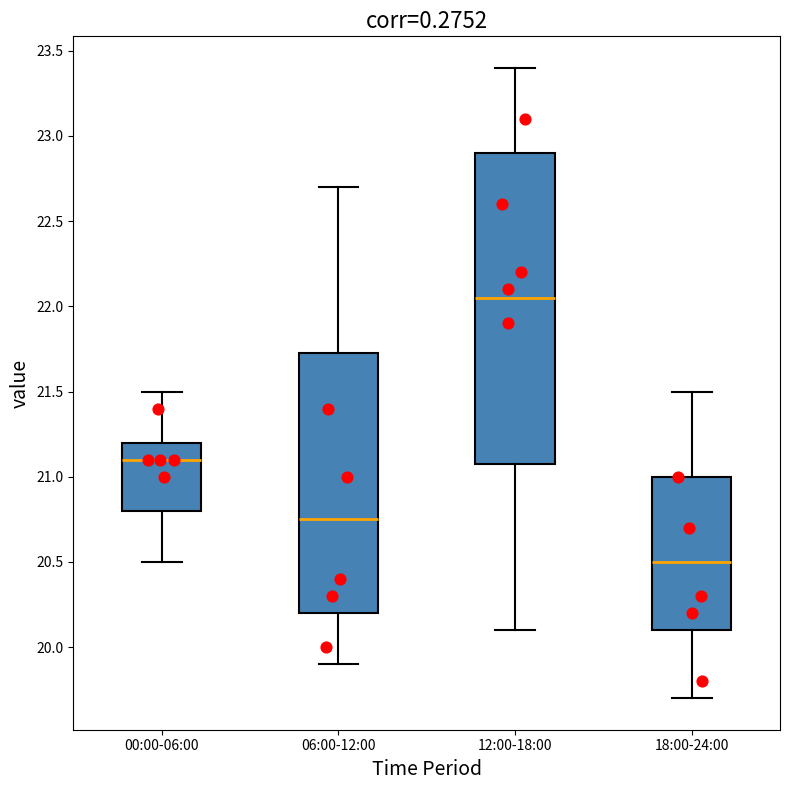

Which box is the tallest, from its lower edge to its upper edge?

12:00-18:00